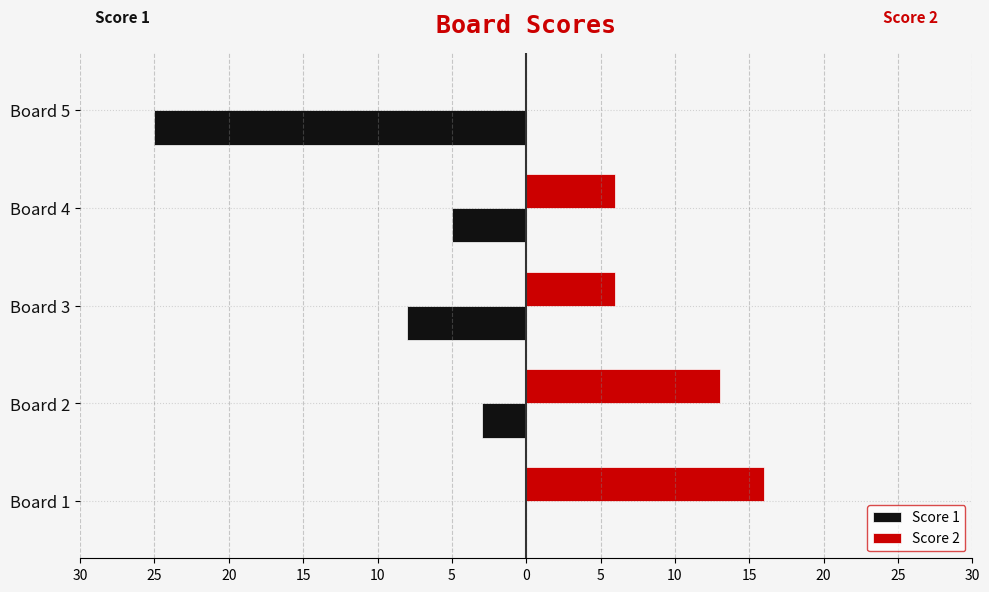

What are all the series names shown in the legend?

Score 1, Score 2